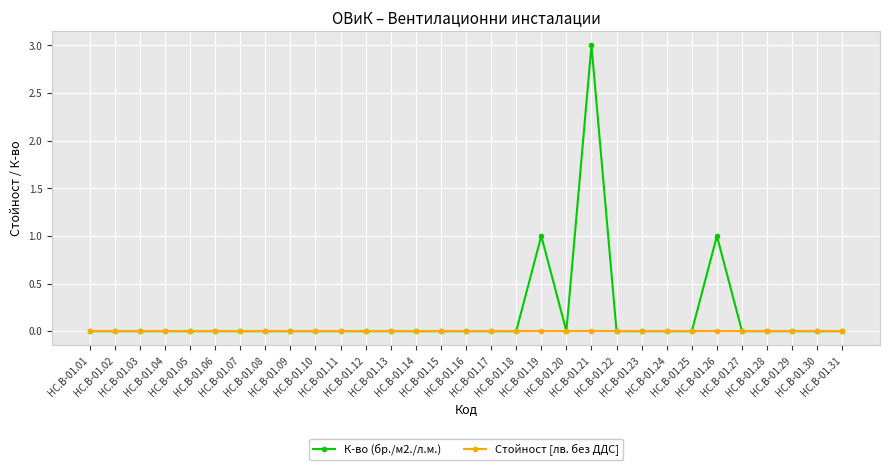

Rank the series by their maximum value, from lowest to highest.

Стойност [лв. без ДДС], К-во (бр./м2./л.м.)